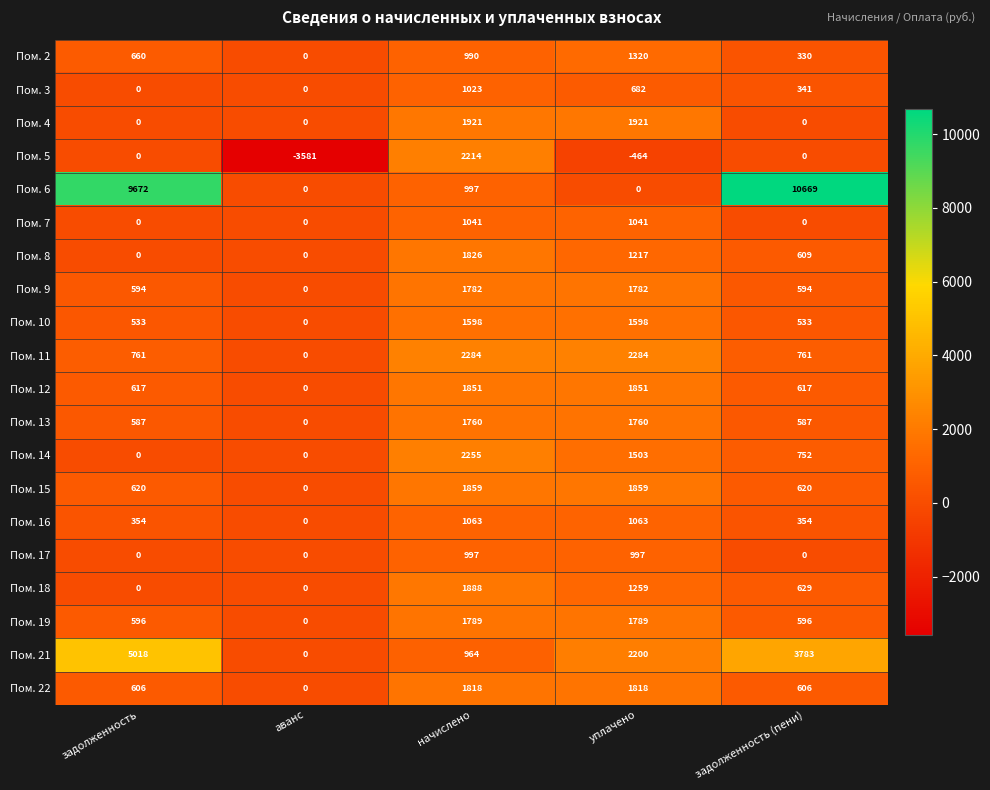

At which category is the sum across all series the highest?

начислено